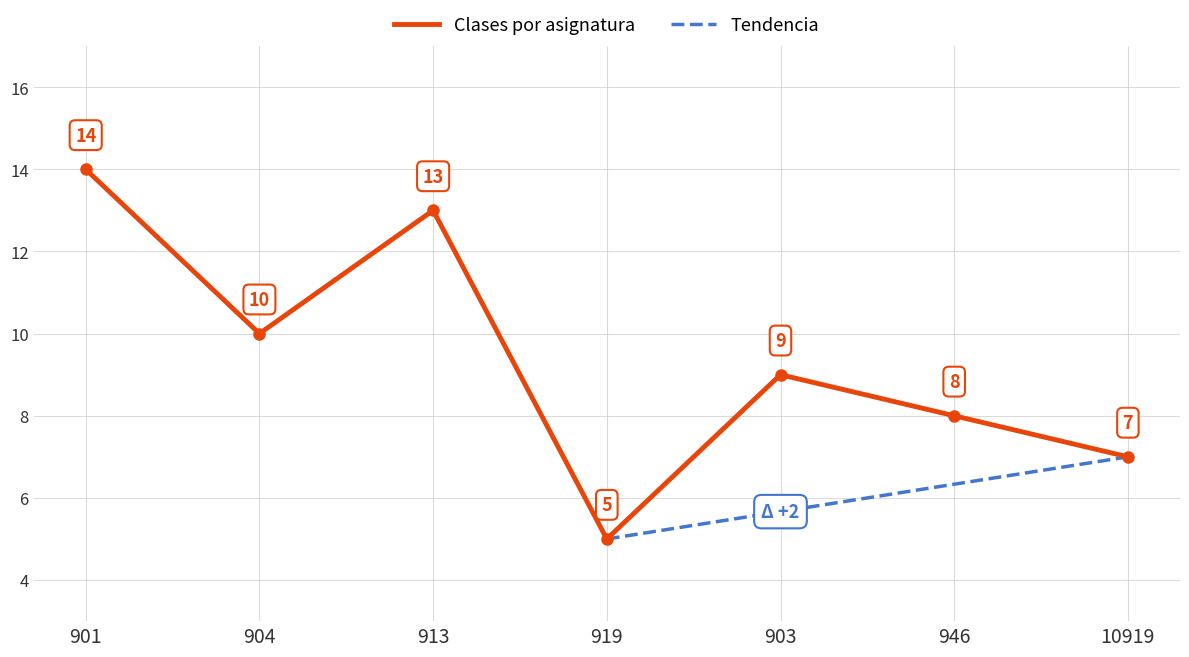

At which category does the data reach its first local valley?

904